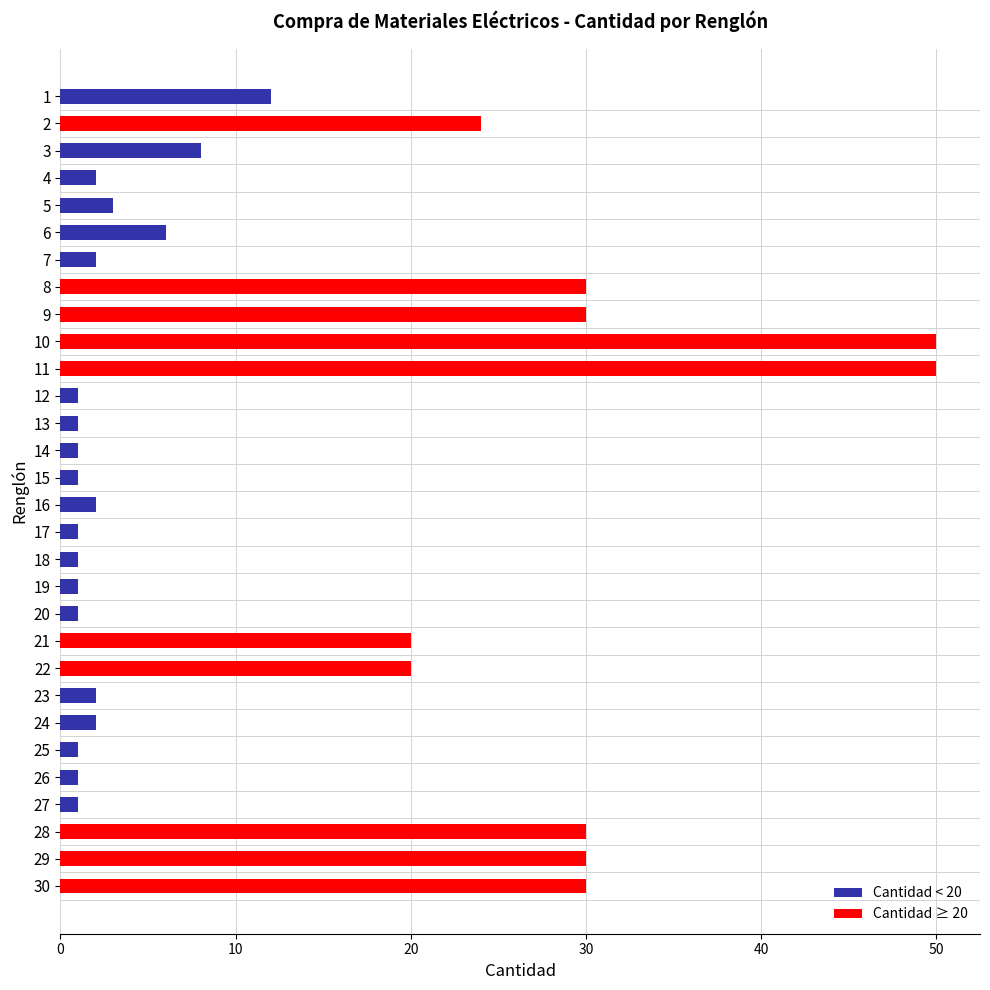

How many bars are there in total?

30